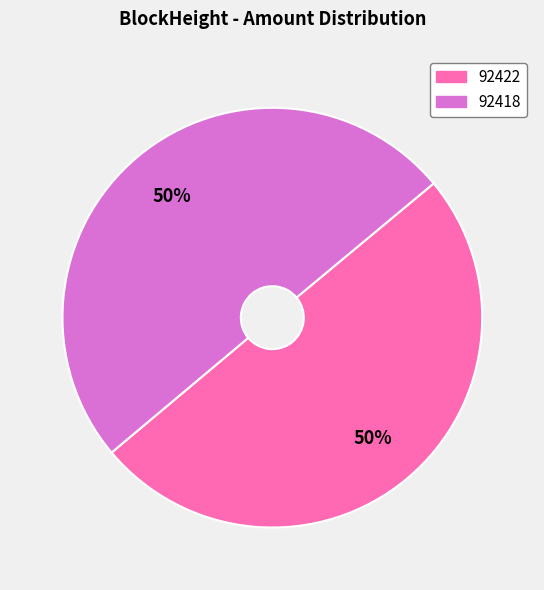

The 92418 slice represents 62% of the pie. True or false?

False